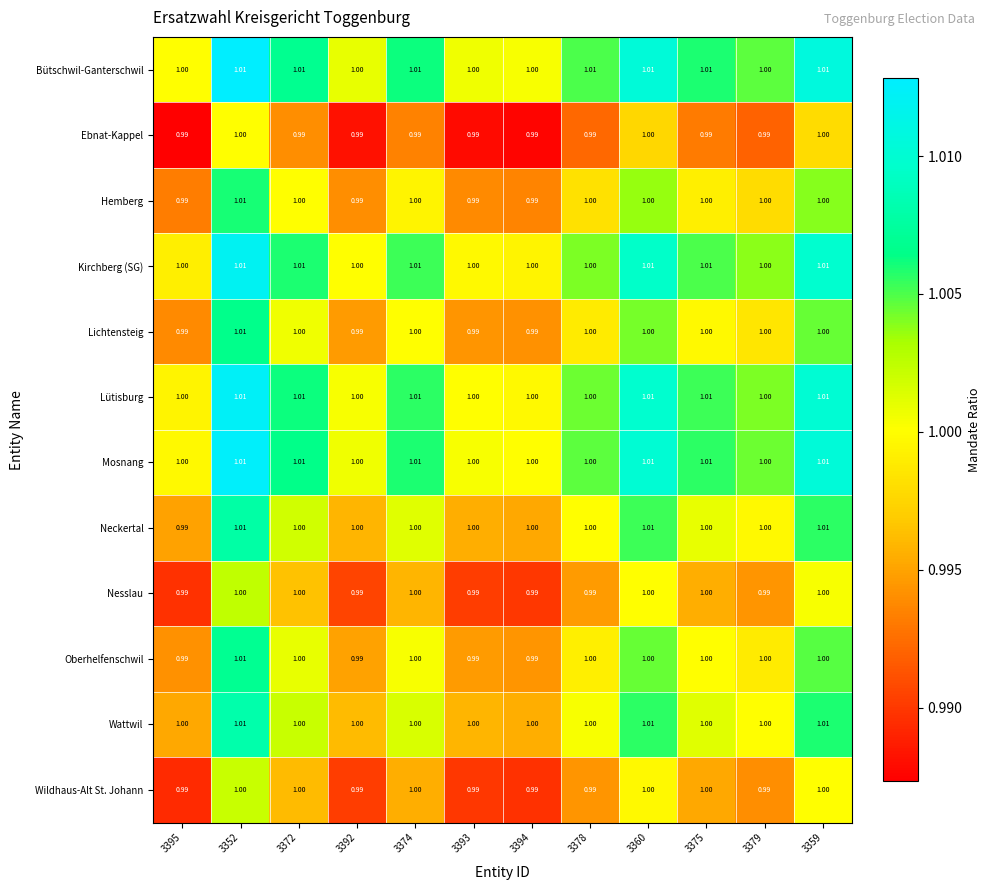

Which series has the largest total across all categories?

Bütschwil-Ganterschwil